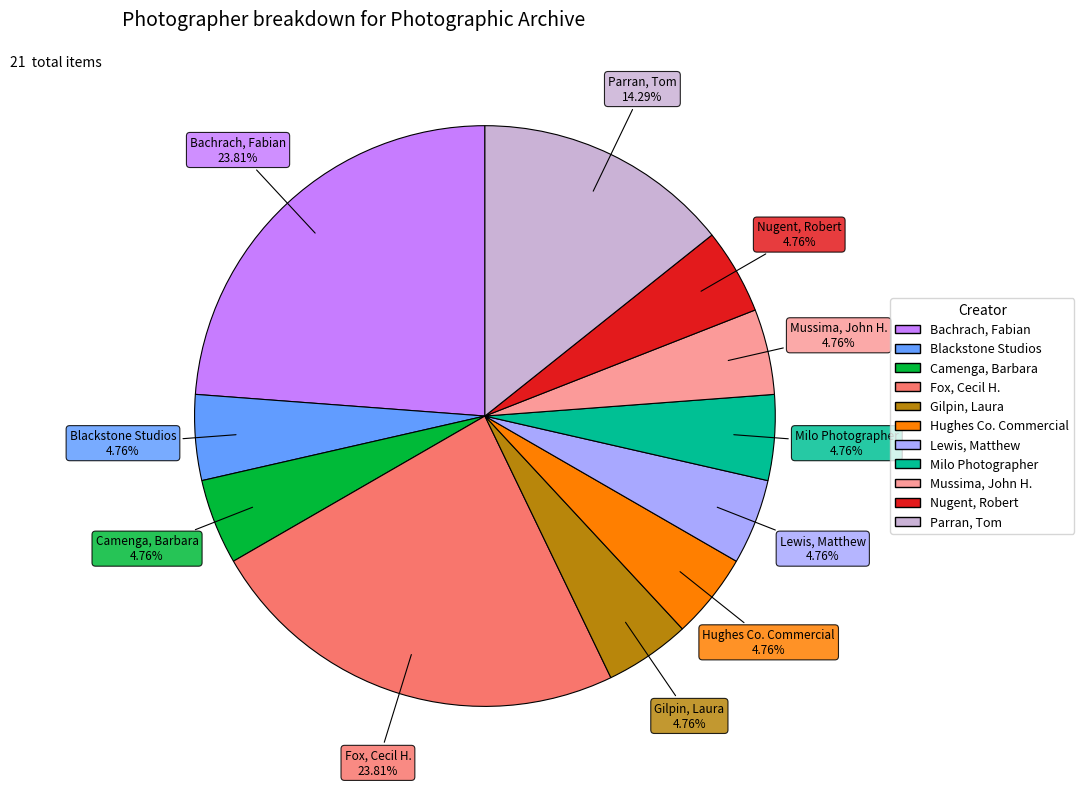

Is Fox, Cecil H. the majority of the pie?

No